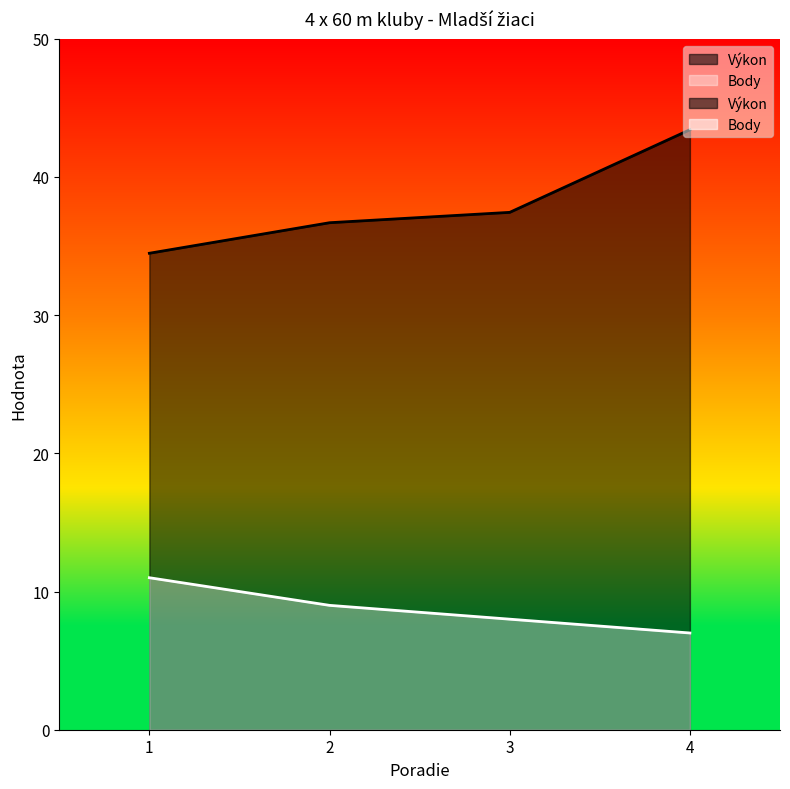

Reading left to right, what are all the values shown in this chart?

Výkon: 1=34.5	2=36.7	3=37.4	4=43.4
Body: 1=11.0	2=9.0	3=8.0	4=7.0